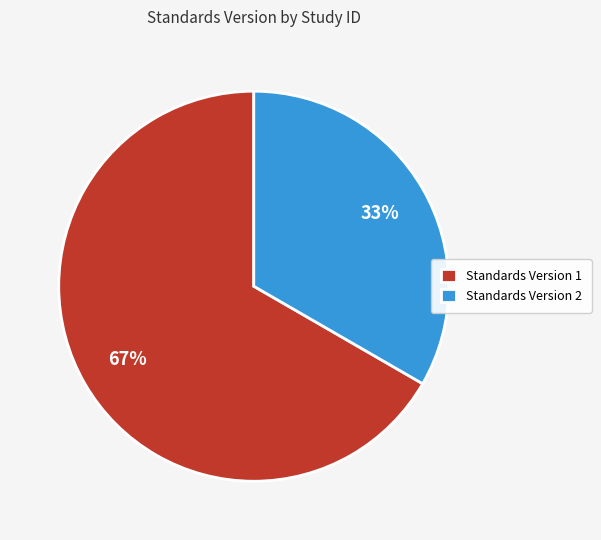

True or false: Standards Version 2 accounts for 33% of the total.

True